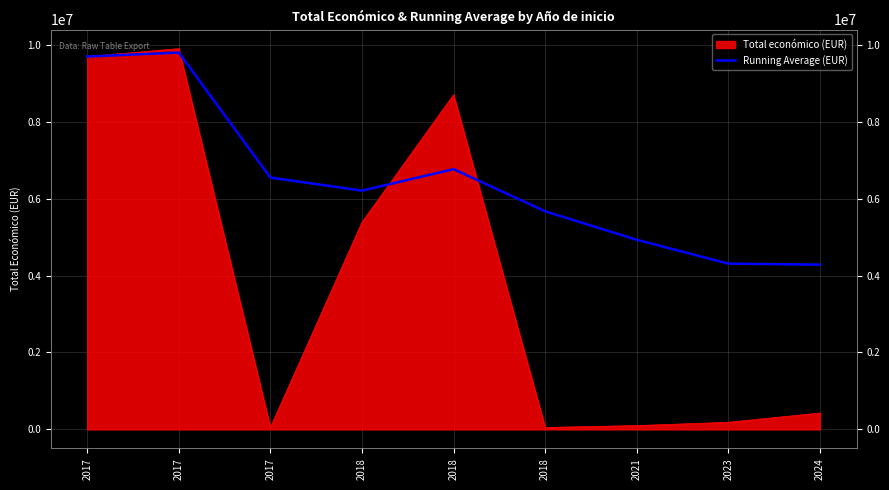

Reading left to right, transcribe all the data shown in this chart.

2017=9695285.0	2017=9797739.0	2017=6548273.0	2018=6207499.5	2018=6766300.4	2018=5669373.5	2021=4929181.6	2023=4309885.4	2024=4282872.6